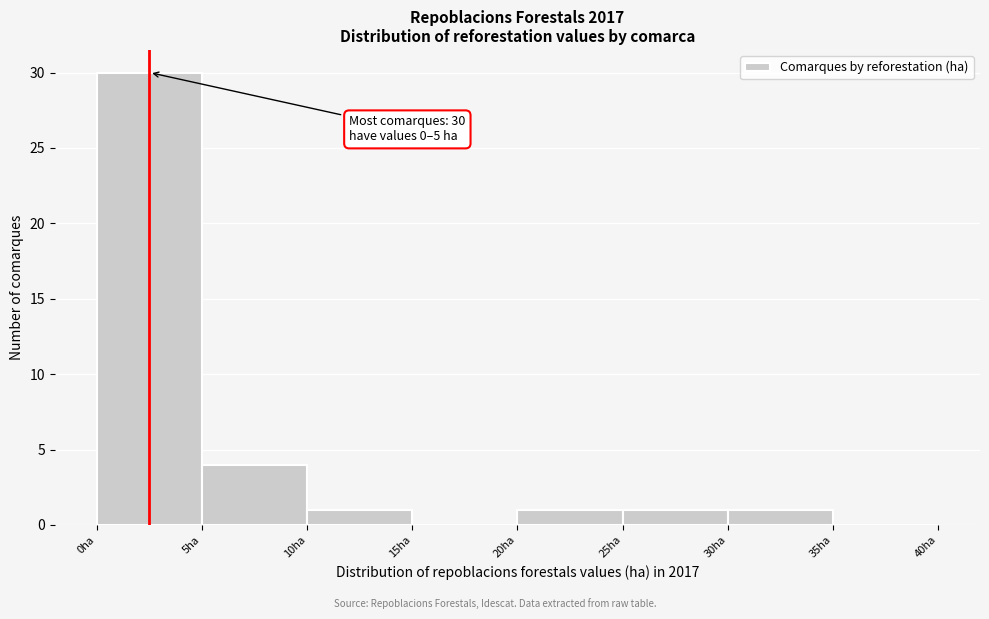

Which range on the x-axis has the tallest bar?

0 to 5